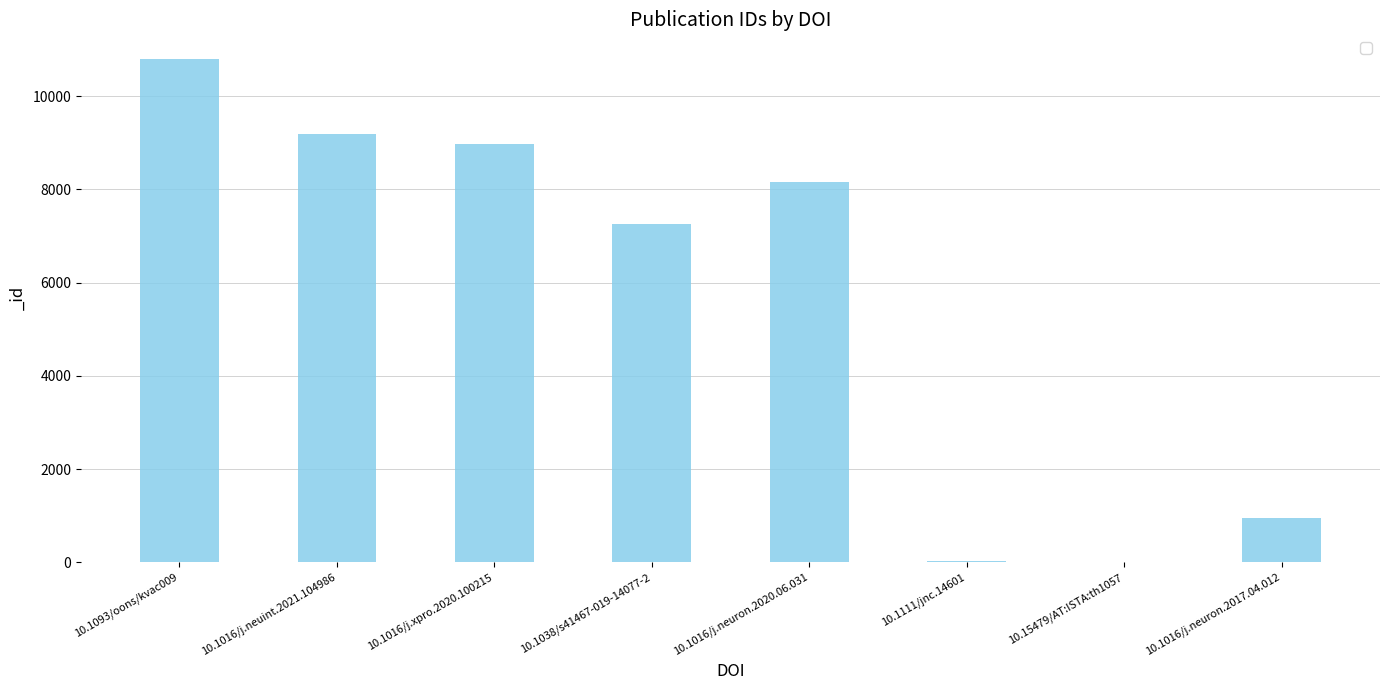

At which label is the value closest to 5400?

10.1038/s41467-019-14077-2